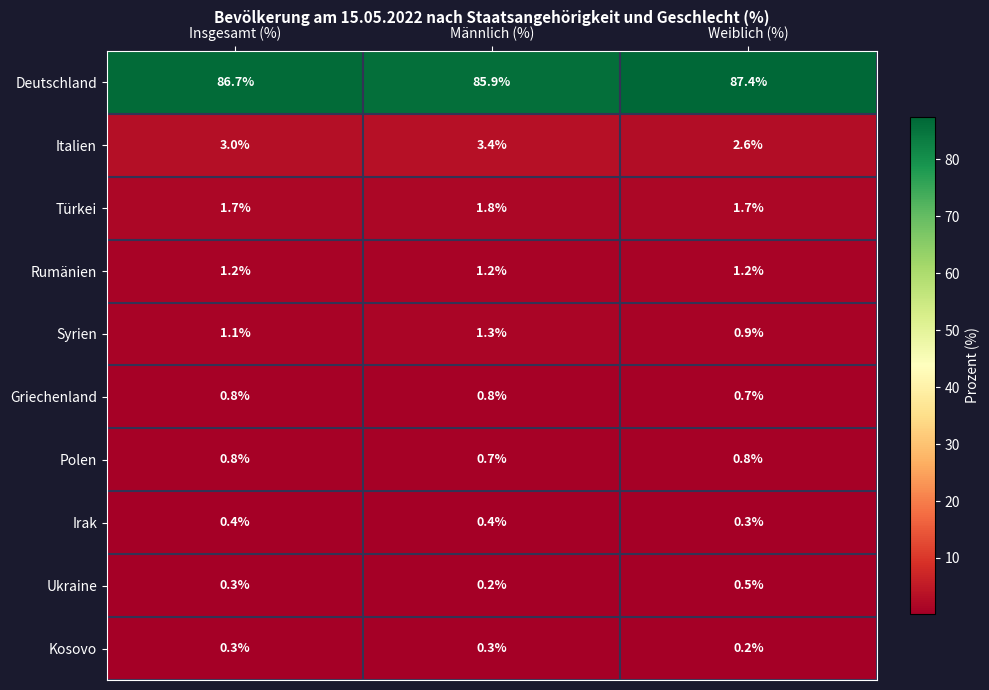

What is the maximum value shown in the chart?

87.4